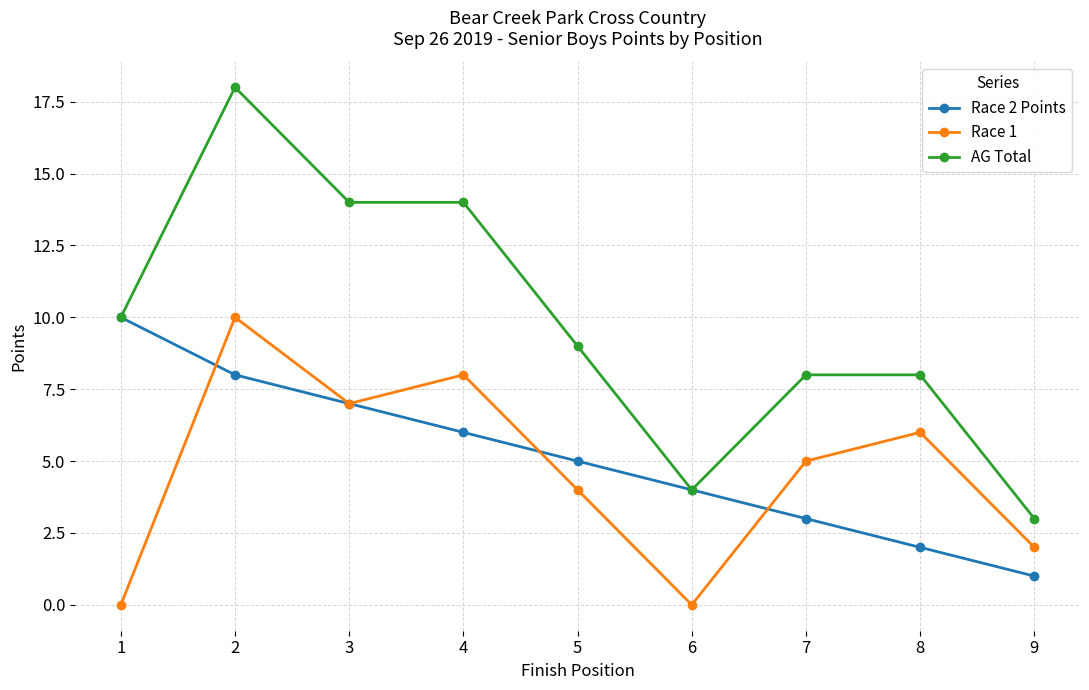

True or false: Race 1 and AG Total intersect in this chart.

False